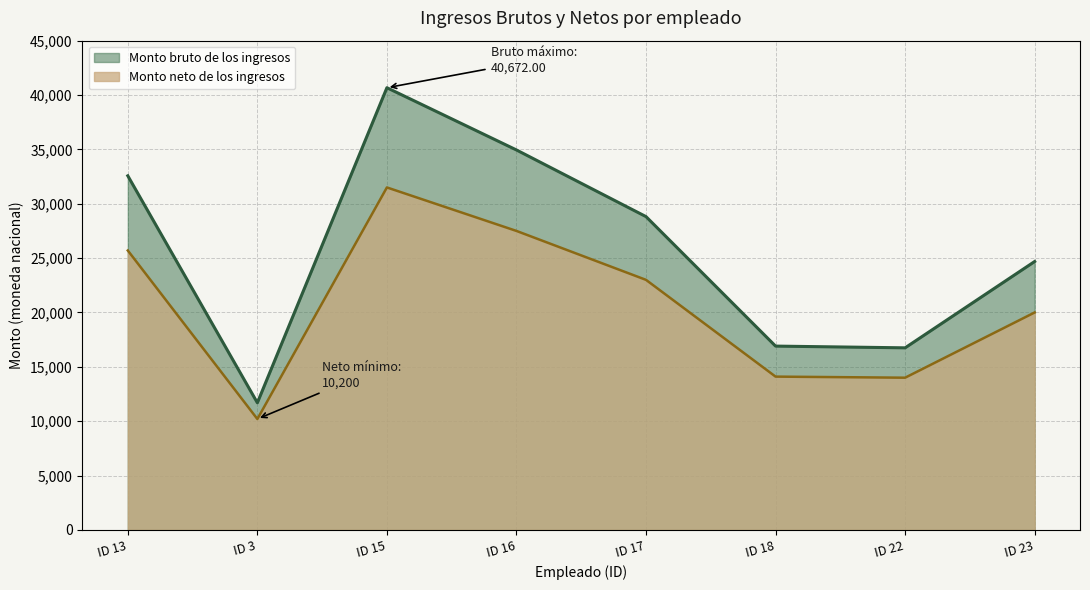

True or false: Monto bruto de los ingresos and Monto neto de los ingresos cross at least once.

False